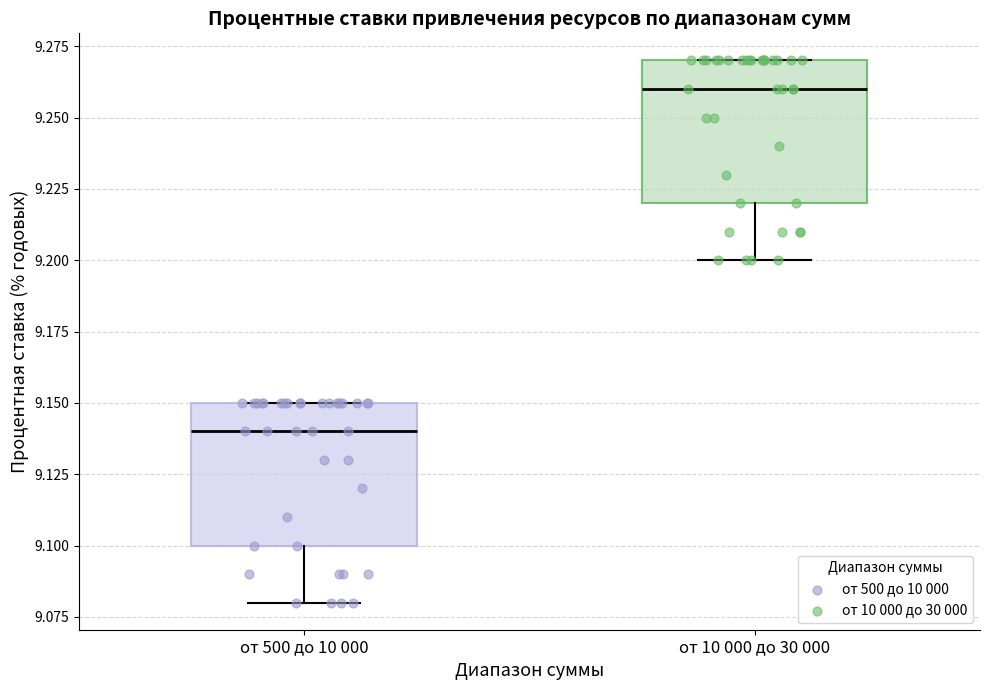

Which box has the highest median line?

от 10 000 до 30 000